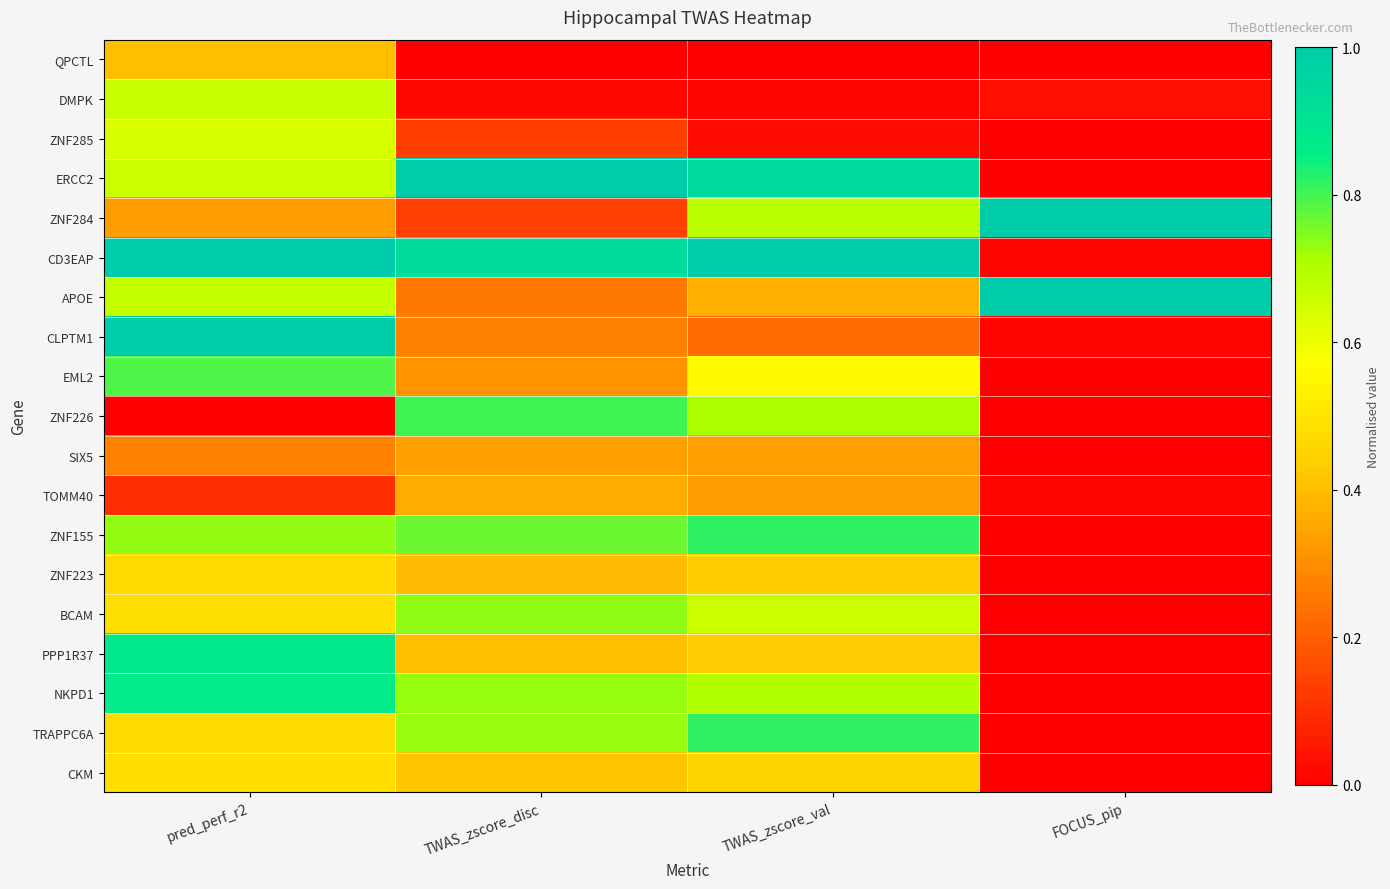

What is the difference between the highest and lowest values at TWAS_zscore_disc?

1.0